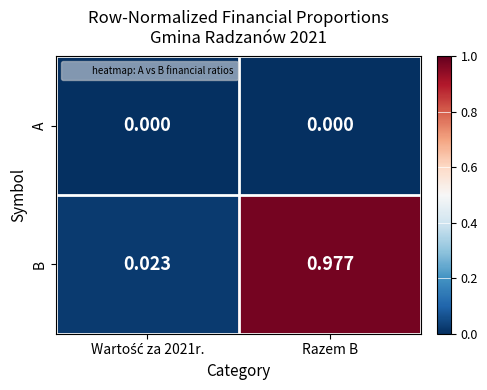

Which series has the largest range (max minus min)?

B